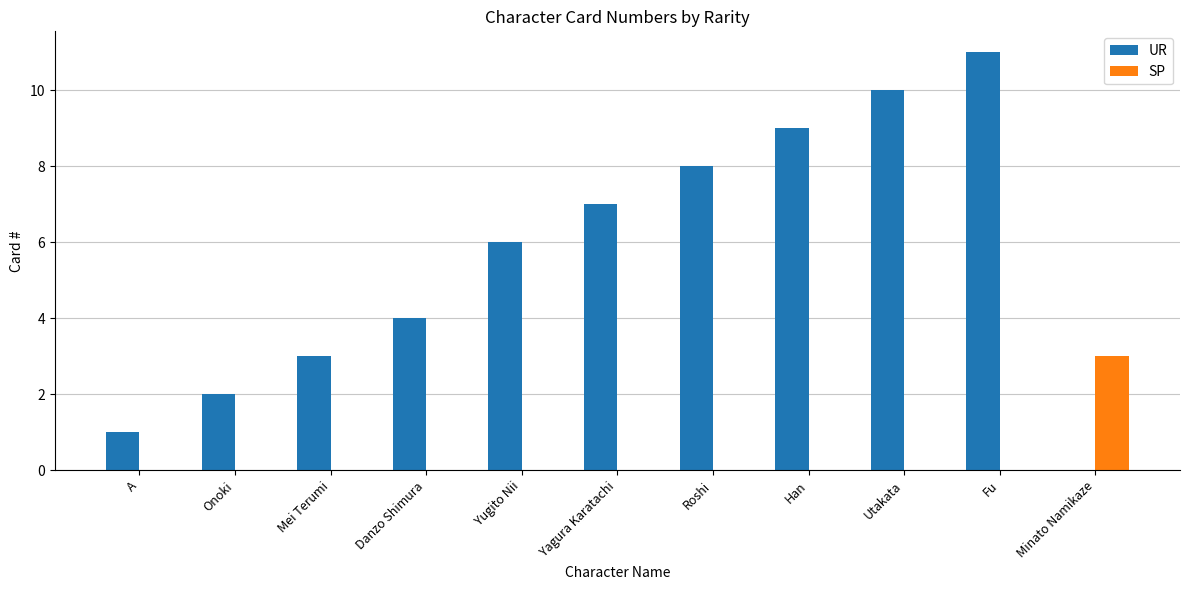

True or false: the data shows 8 at Roshi.

True